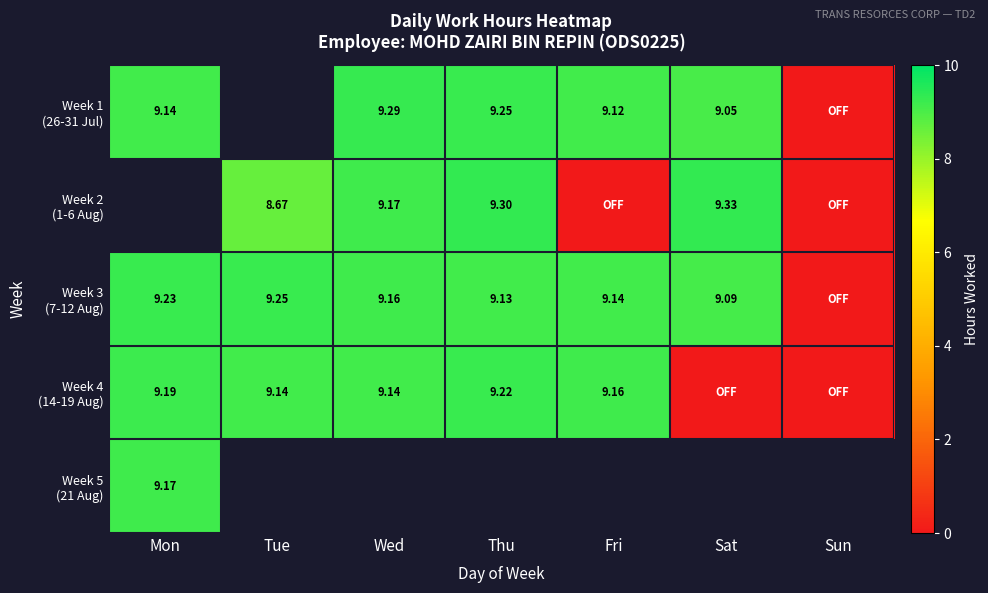

Rank the series by their maximum value, from lowest to highest.

Week 5 (21 Aug), Week 4 (14-19 Aug), Week 1 (26-31 Jul), Week 2 (1-6 Aug), Week 3 (7-12 Aug)